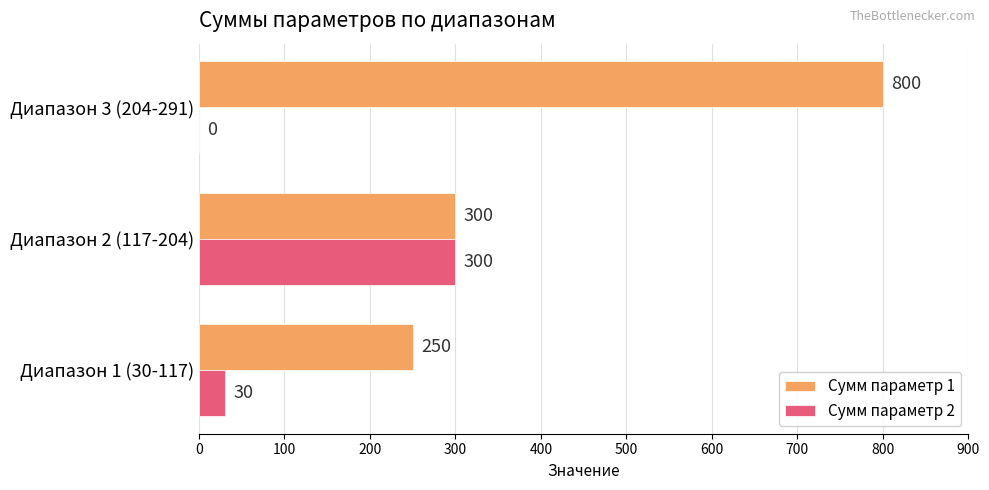

What is the sum of the Сумм параметр 1 values at Диапазон 1 (30-117) and Диапазон 2 (117-204)?

550